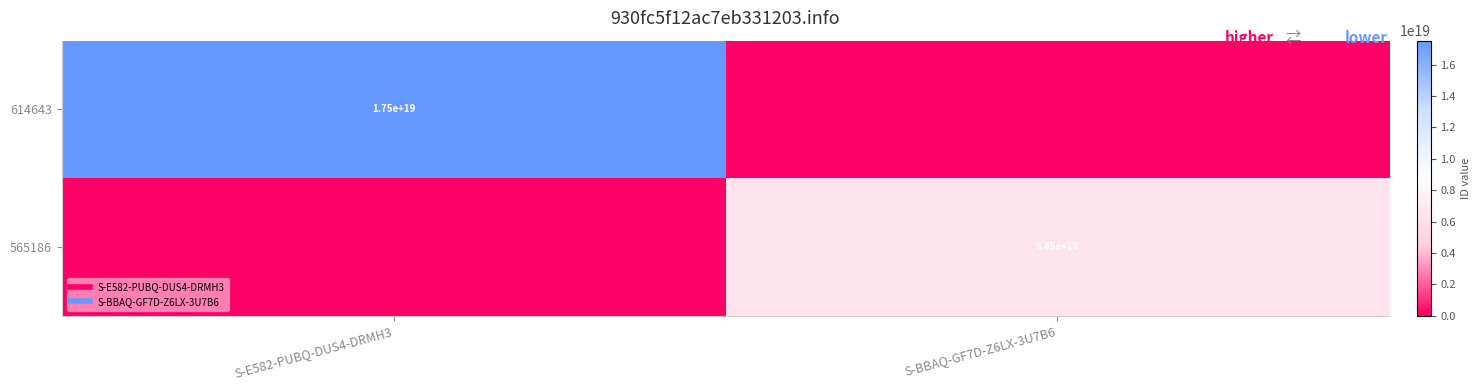

Which label corresponds to the smallest value in the chart?

S-BBAQ-GF7D-Z6LX-3U7B6